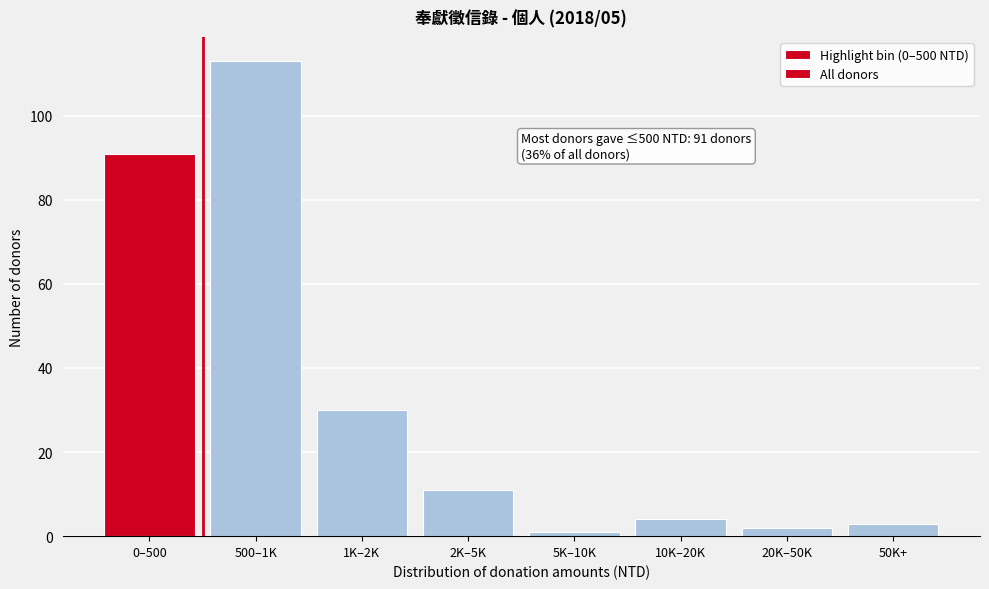

Reading right to left, transcribe all the data shown in this chart.

50K+=3	20K–50K=2	10K–20K=4	5K–10K=1	2K–5K=11	1K–2K=30	500–1K=113	0–500=91